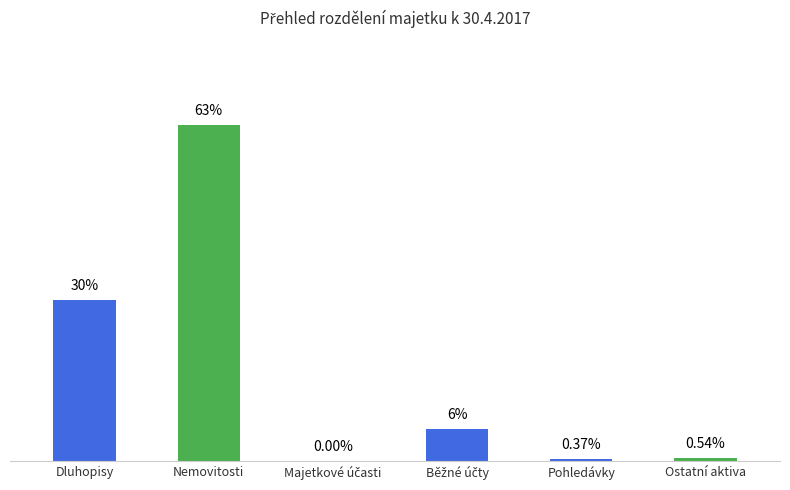

Which category has the lowest value across all series?

Majetkové účasti